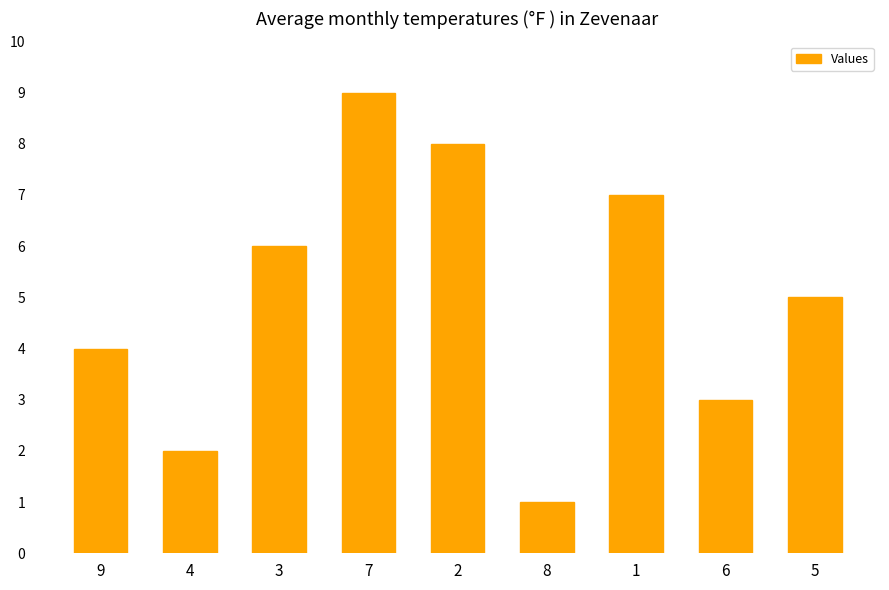

Between 1 and 5, which is larger?

1